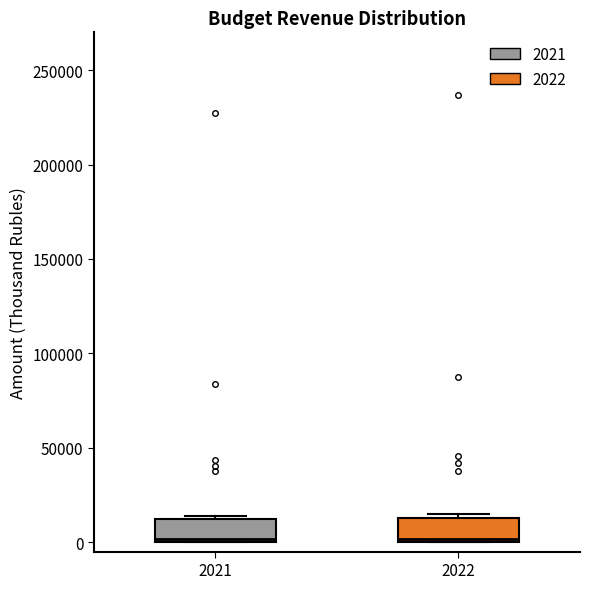

Reading left to right, read every box against the y-axis: the position of its median line, the range the box covers, and the ends of its whiskers. The values are not printed on the chart, so give them approximately, as read against the axis.

2021: median 0 (just above the box's lower edge), box 0 to 10000, whiskers 0 to 15000
2022: median 0, box 0 to 15000, whiskers 0 to 15000 (just above the box's upper edge)